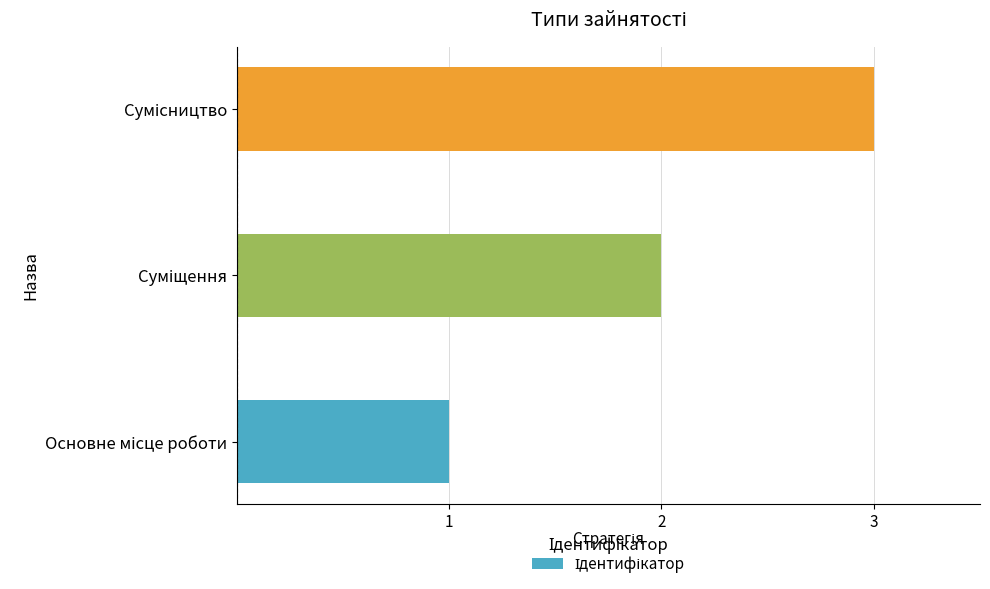

What is the smallest value displayed?

1